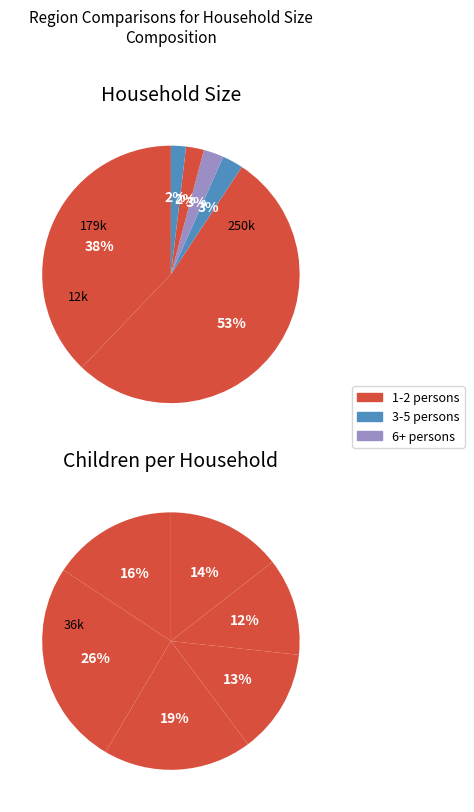

What is the ratio of the value at Household members 2 to the value at Household members 6+?

28.0